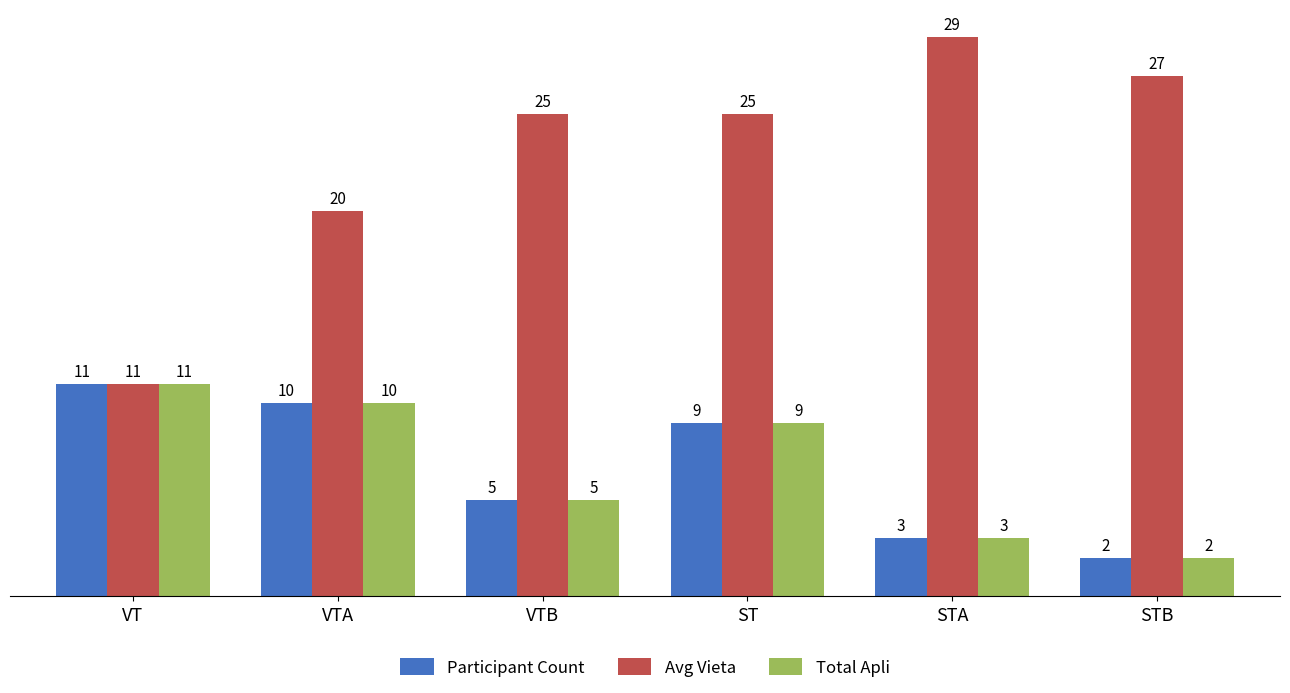

At which category does the chart reach its minimum across all series?

STB